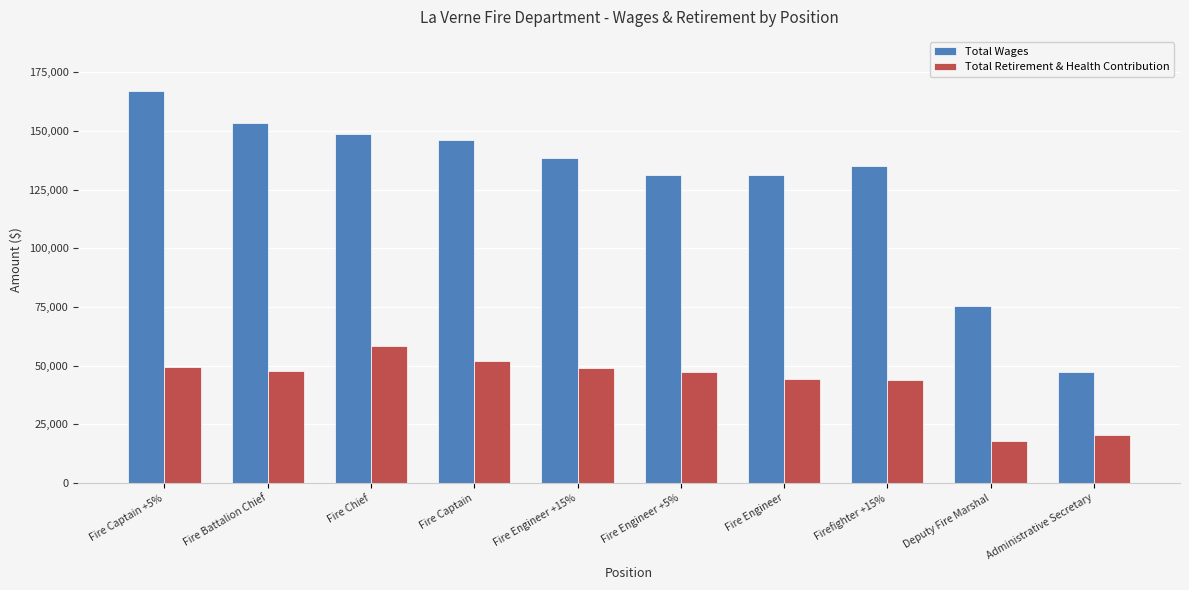

What is the difference between the second highest and minimum values in the Total Retirement & Health Contribution series?

33743